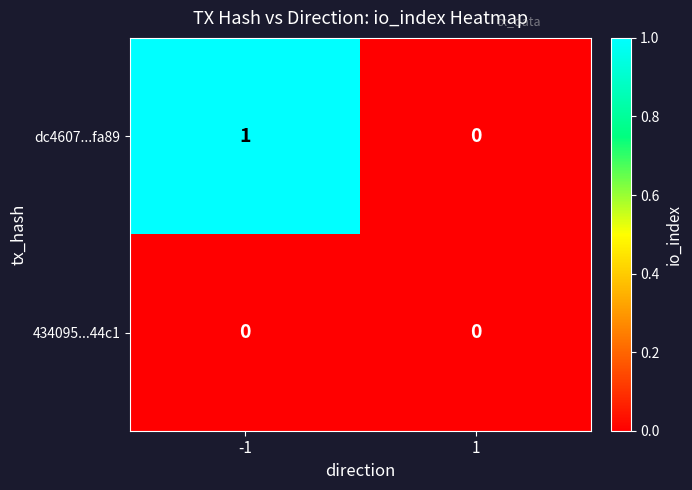

List the series in order of their peak value, highest first.

dc4607...fa89, 434095...44c1